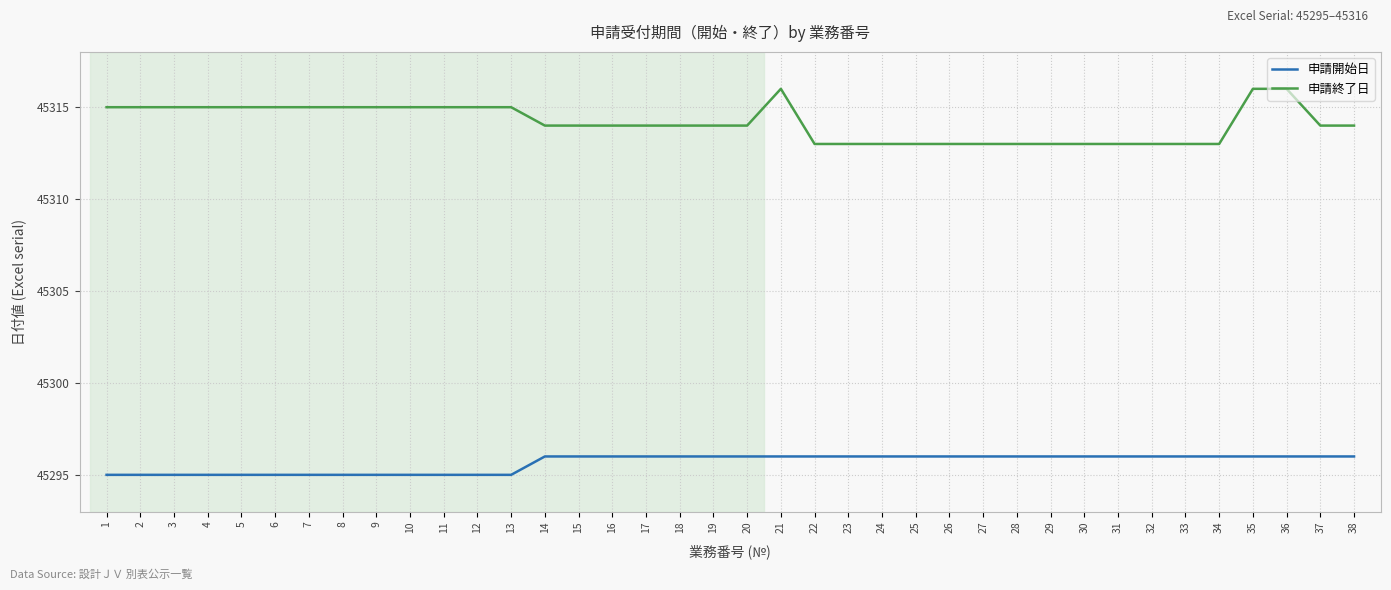

Is the value of 申請開始日 at 33 greater than the value of 申請終了日 at 14?

No